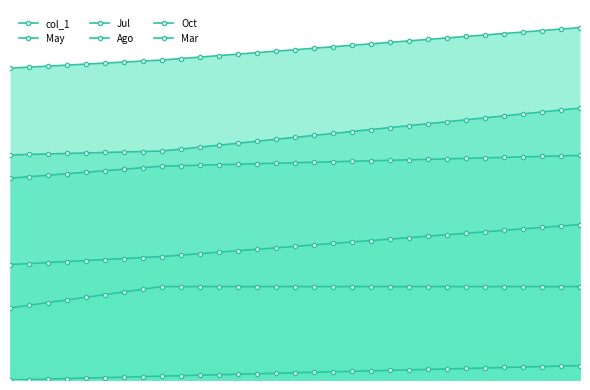

What are all the series names shown in the legend?

col_1, May, Jul, Ago, Oct, Mar